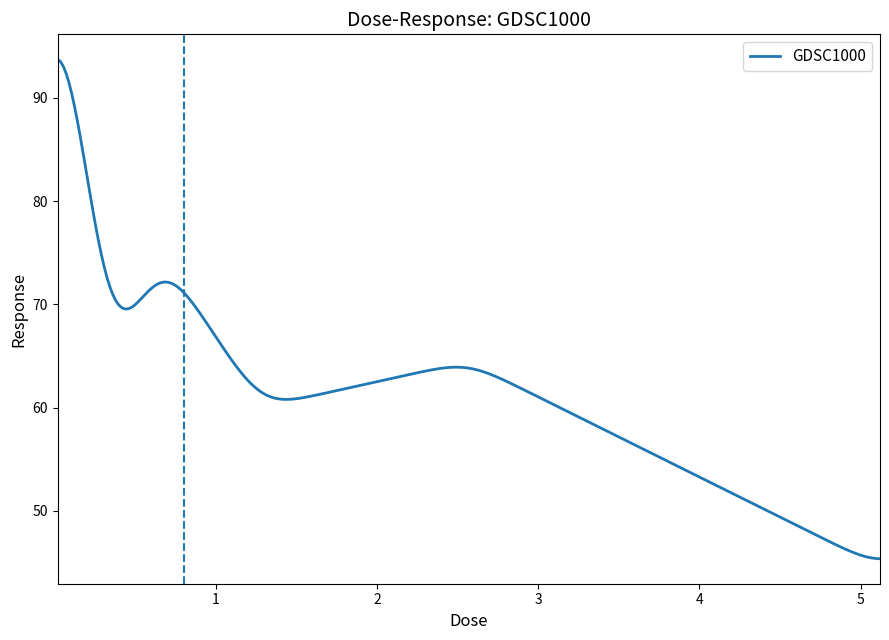

What is the greatest value displayed?

93.7